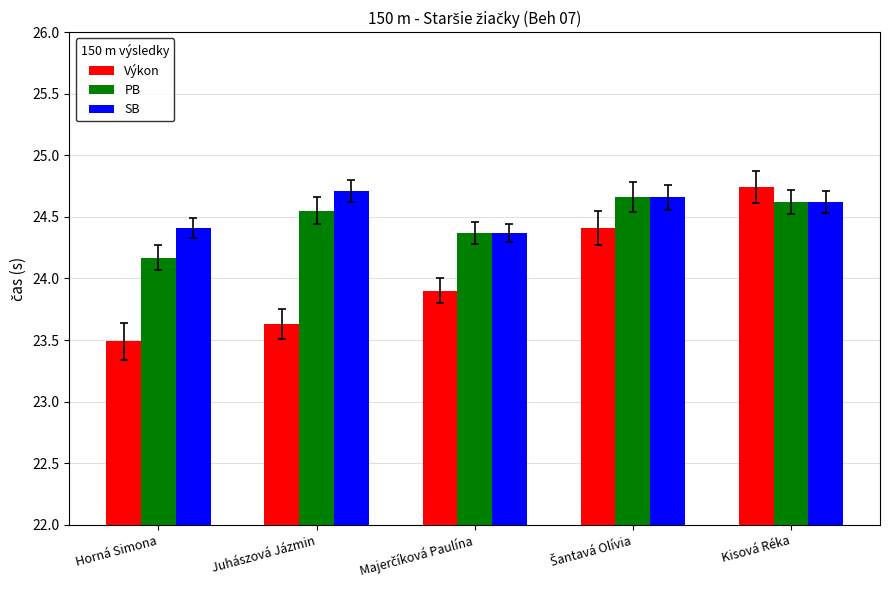

The PB series shows 12.5 at Horná Simona. True or false?

False